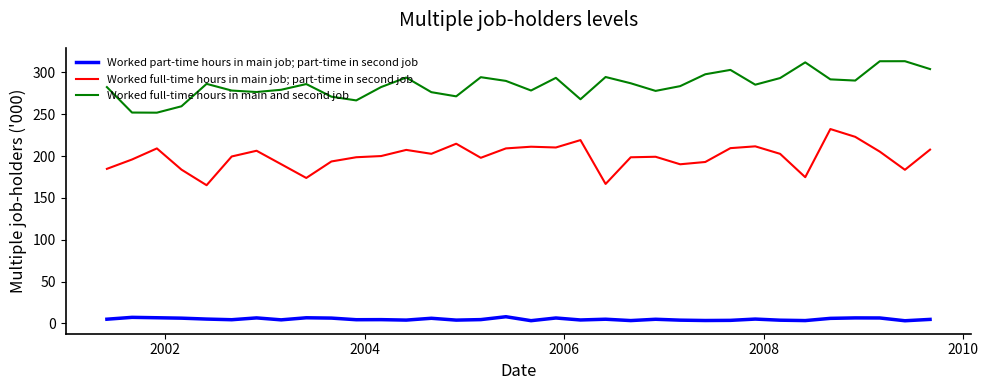

True or false: Worked full-time hours in main and second job and Worked part-time hours in main job; part-time in second job intersect in this chart.

False